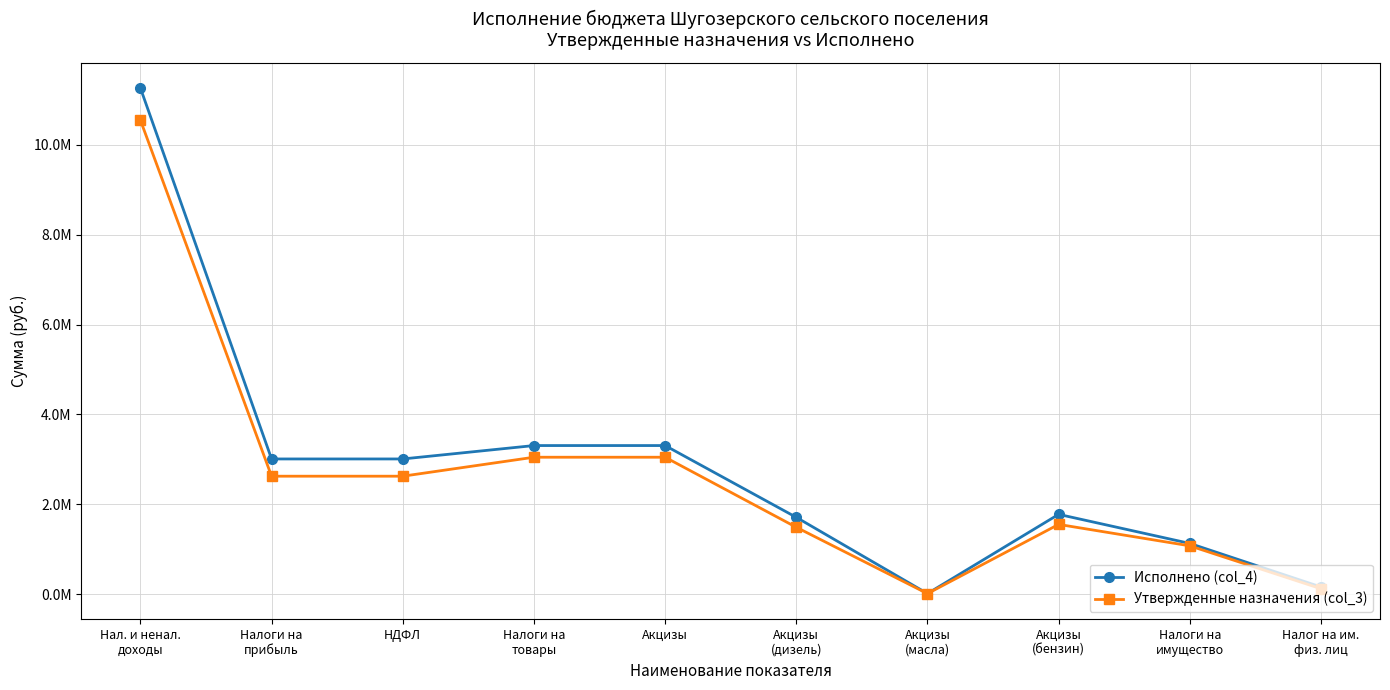

At which category does Утвержденные назначения (col_3) reach its first local peak?

Акцизы
(бензин)